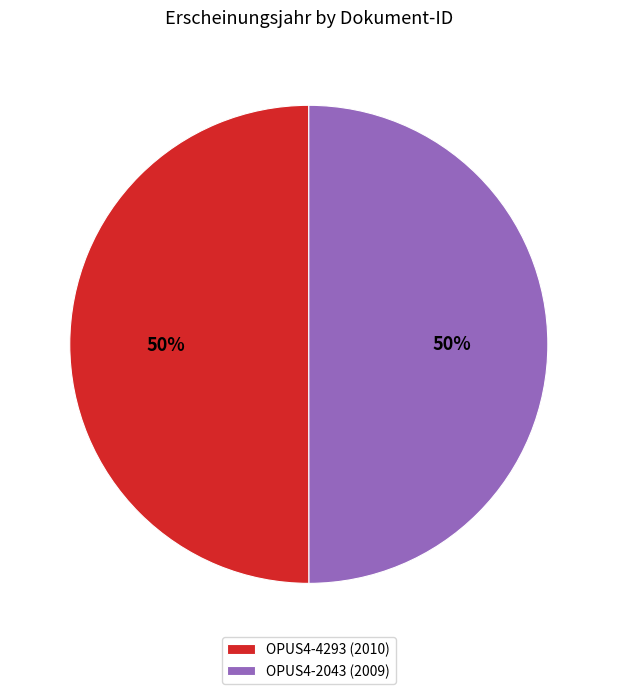

How many segments does this pie chart have?

2